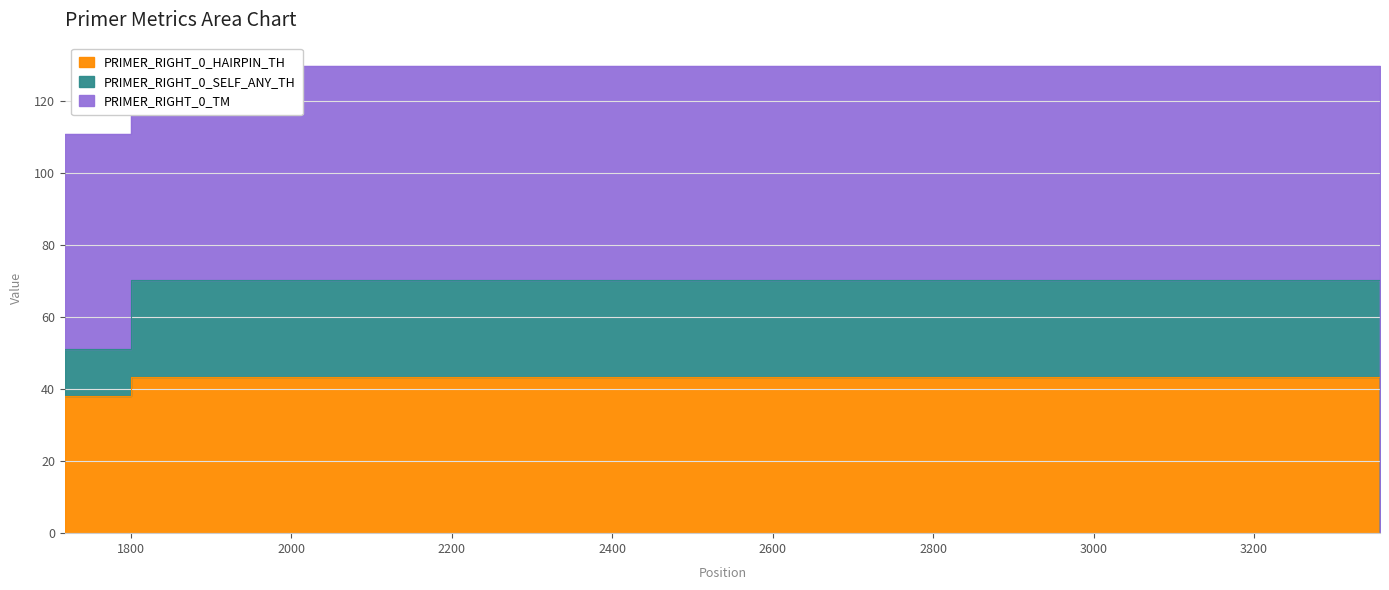

Rank the categories by PRIMER_RIGHT_0_TM value from lowest to highest.

3357, 1718, 1800